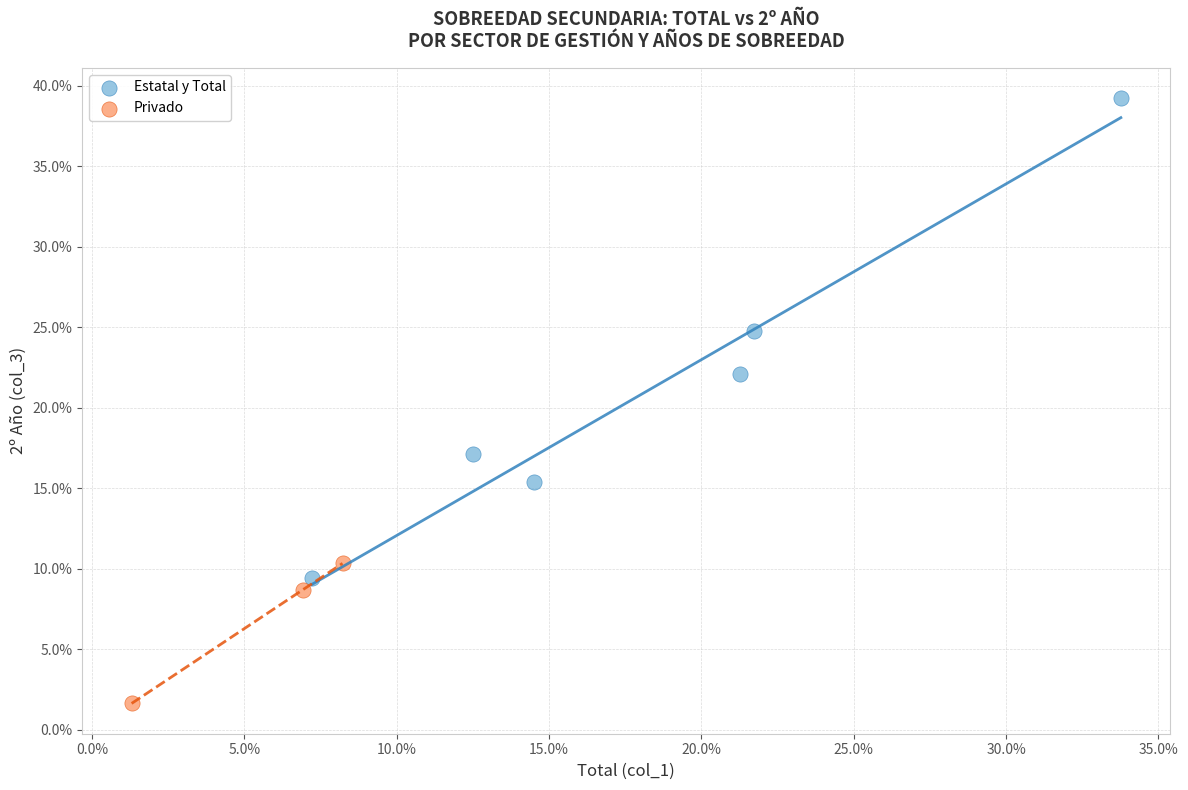

Which series reaches the maximum Y coordinate?

Estatal y Total